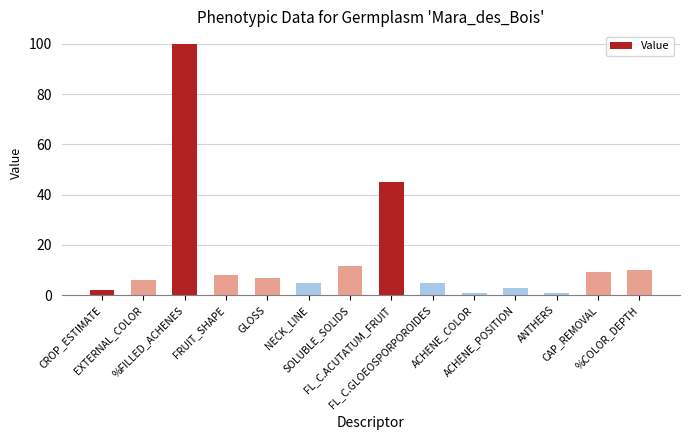

How many series are shown in this chart?

1